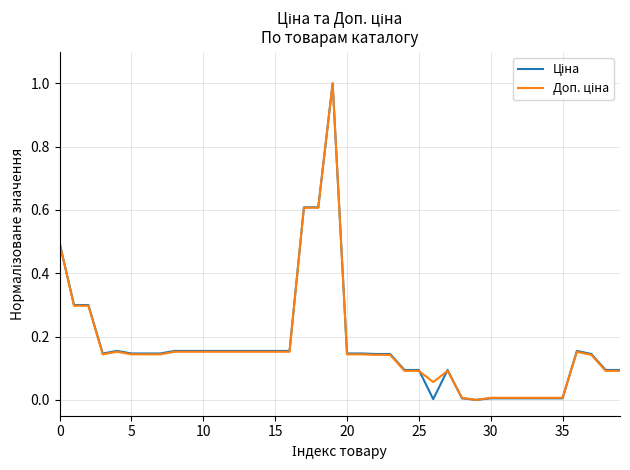

What is the maximum value shown in the chart?

1.0